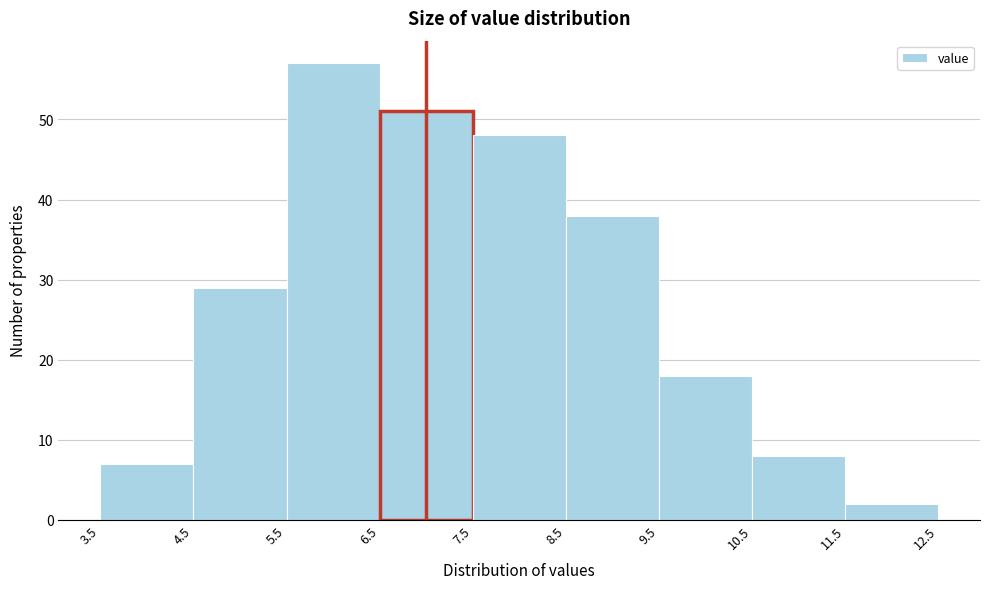

How tall is the bar that spans 3.5 to 4.5 on the x-axis? The values are not printed on the chart, so give them approximately, as read against the axis.

7